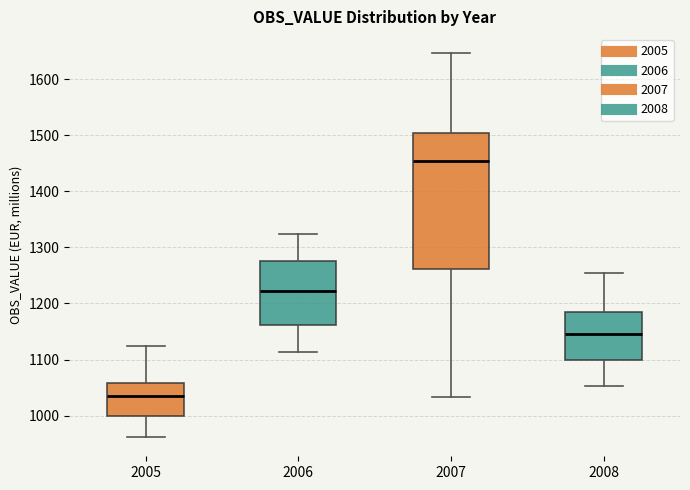

Which box has the highest median line?

2007